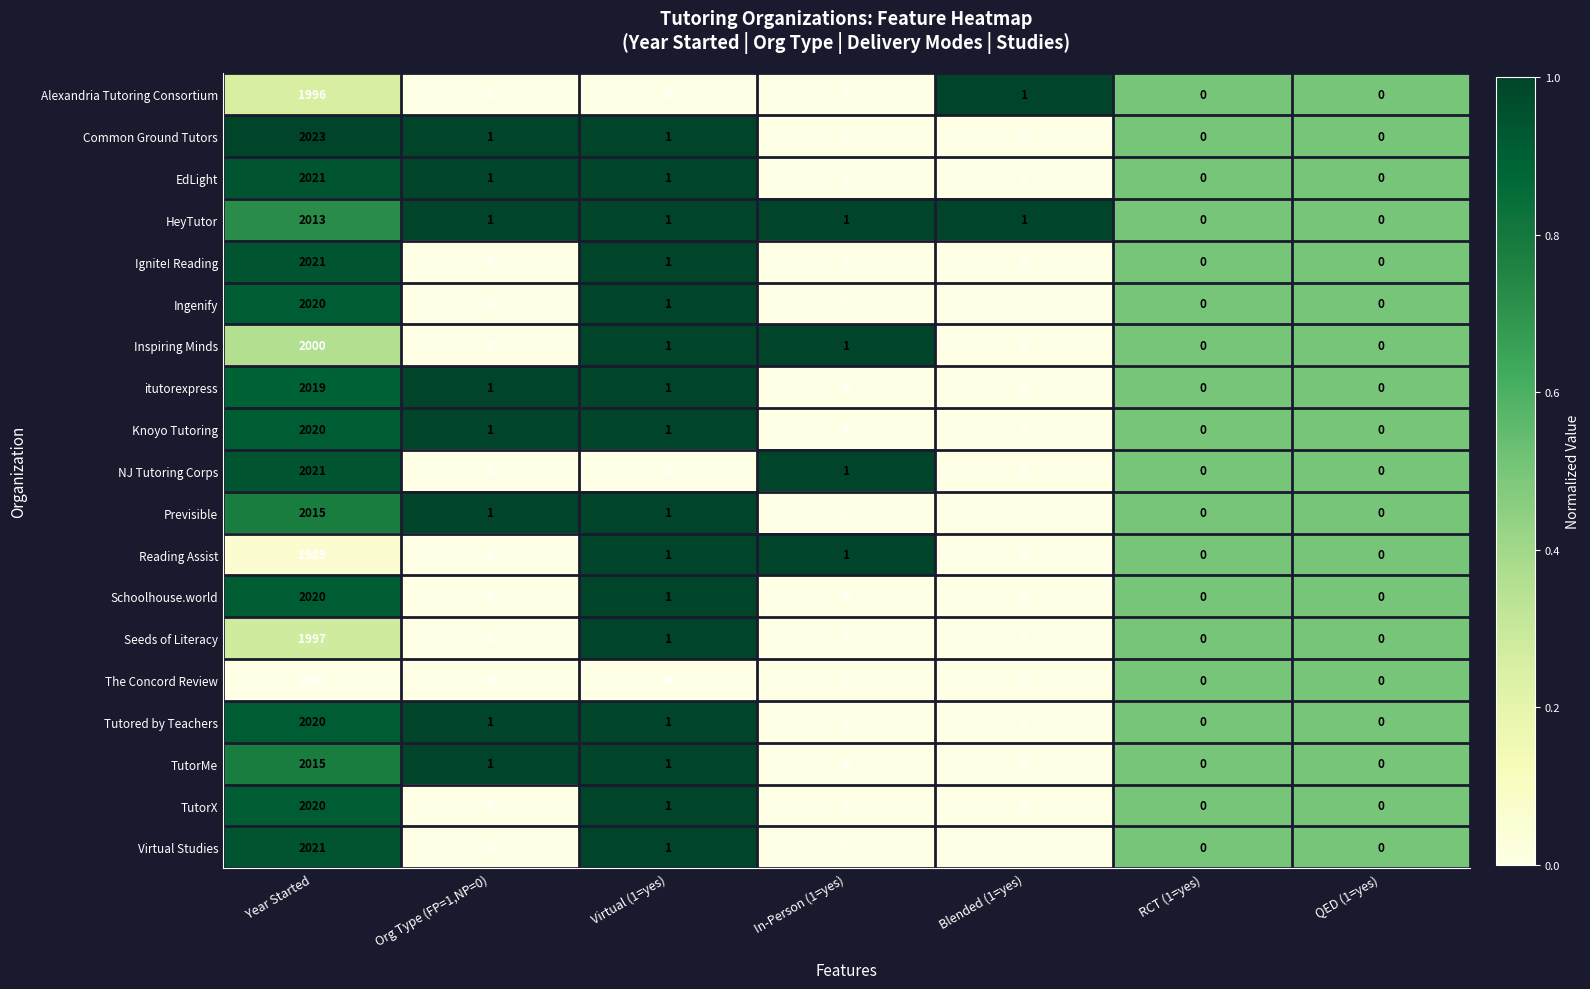

How many series are shown in this chart?

19